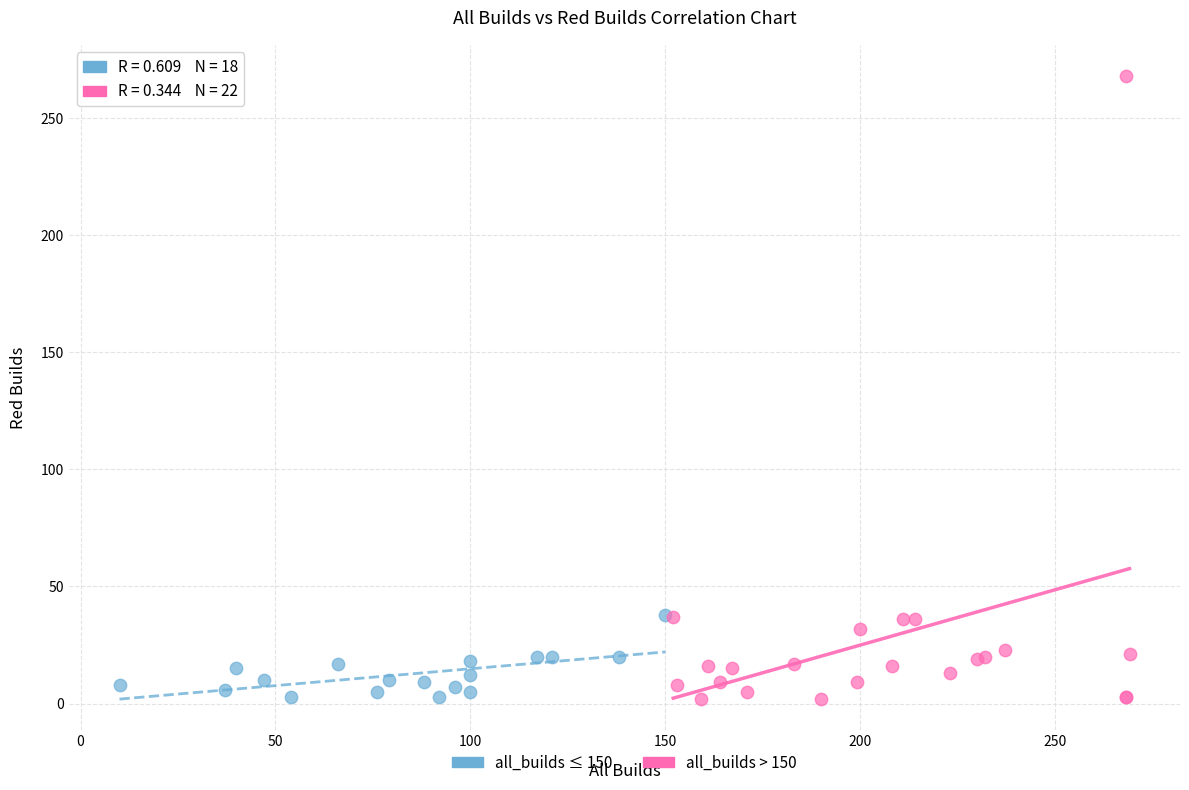

Which series reaches the maximum Y coordinate?

all_builds > 150